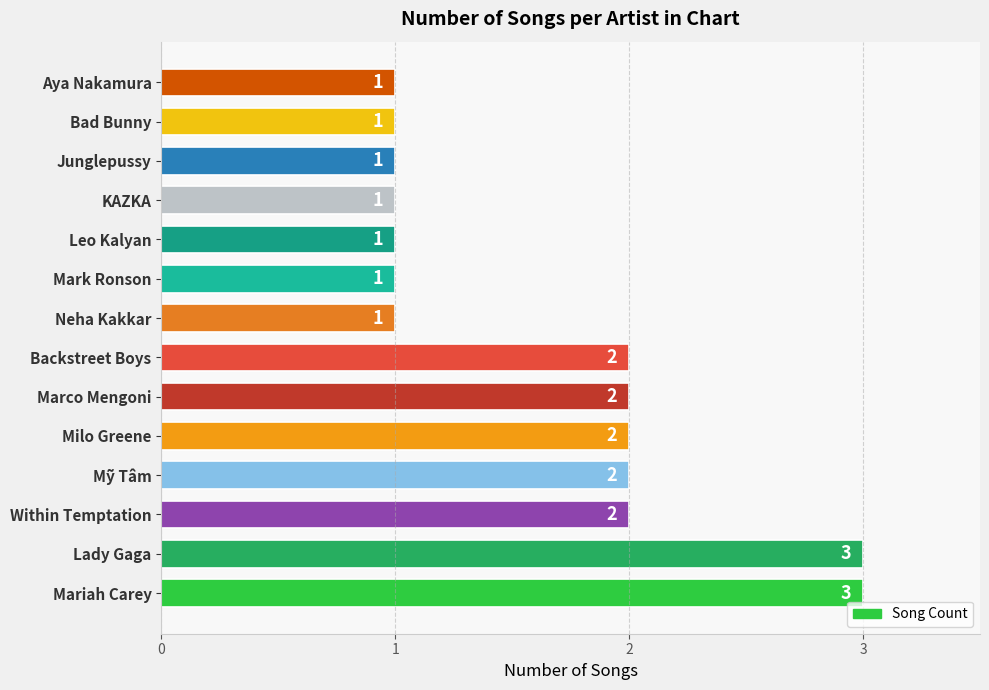

Approximately how many times larger is the value at Mariah Carey compared to Lady Gaga?

1.0